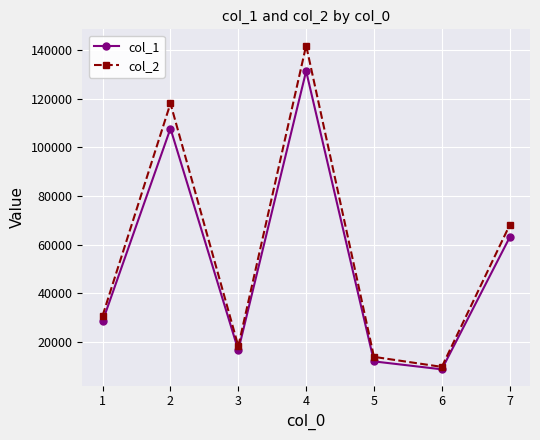

Is the value of col_1 at 2 greater than the value of col_2 at 6?

Yes